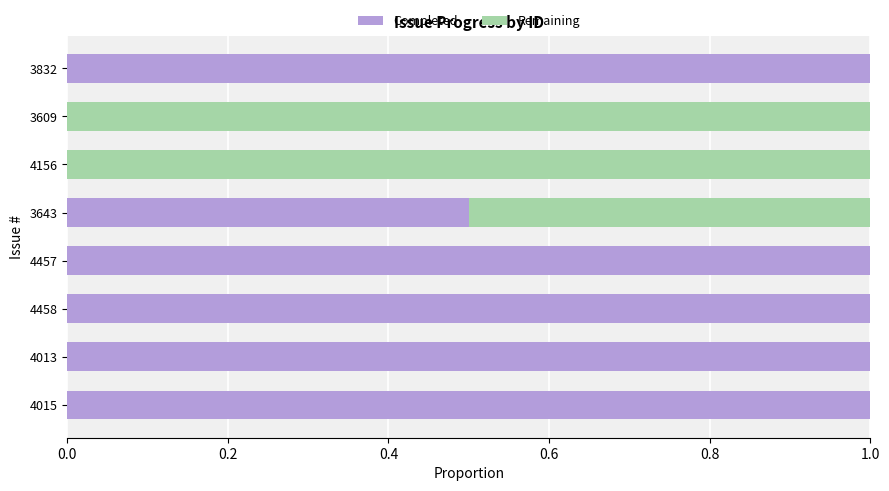

The Completed series shows 1.0 at 4013. True or false?

True